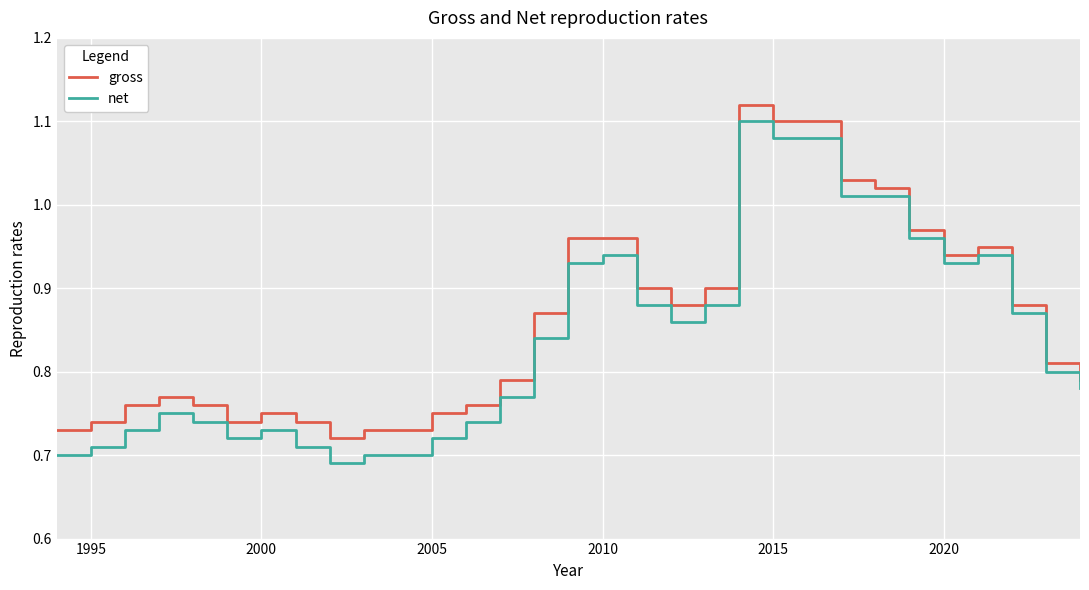

What is the difference between the maximum and minimum values in the gross series?

0.4